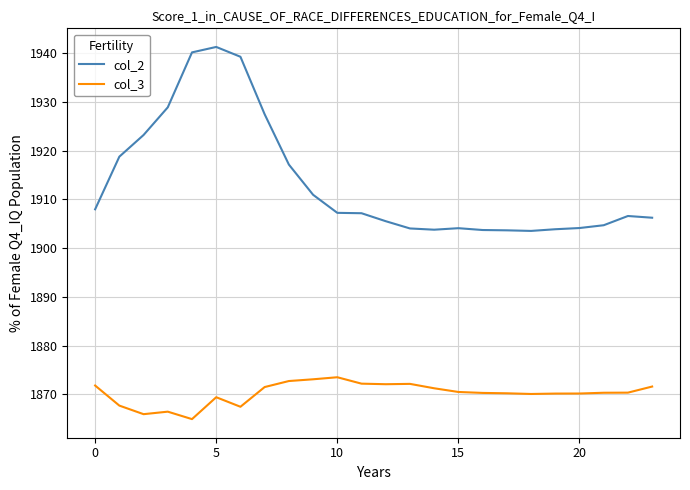

At how many categories does at least one series exceed 1903?

24